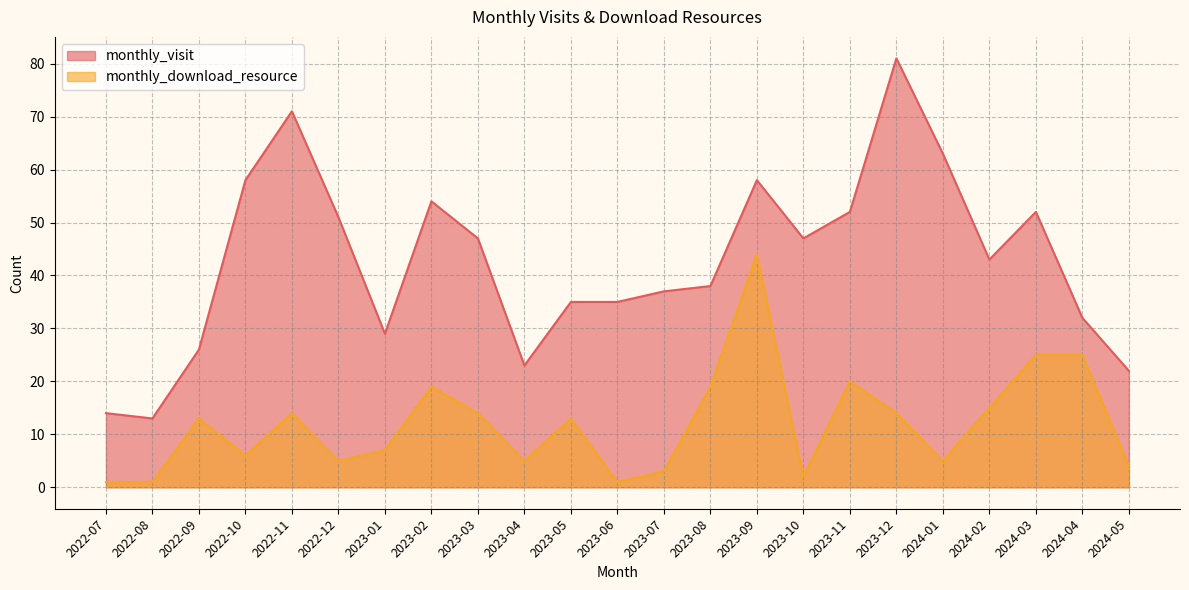

Reading left to right, what are all the values shown in this chart?

monthly_visit: 14	13	26	58	71	51	29	54	47	23	35	35	37	38	58	47	52	81	63	43	52	32	22
monthly_download_resource: 1	1	13	6	14	5	7	19	14	5	13	1	3	19	44	2	20	14	5	15	25	25	4